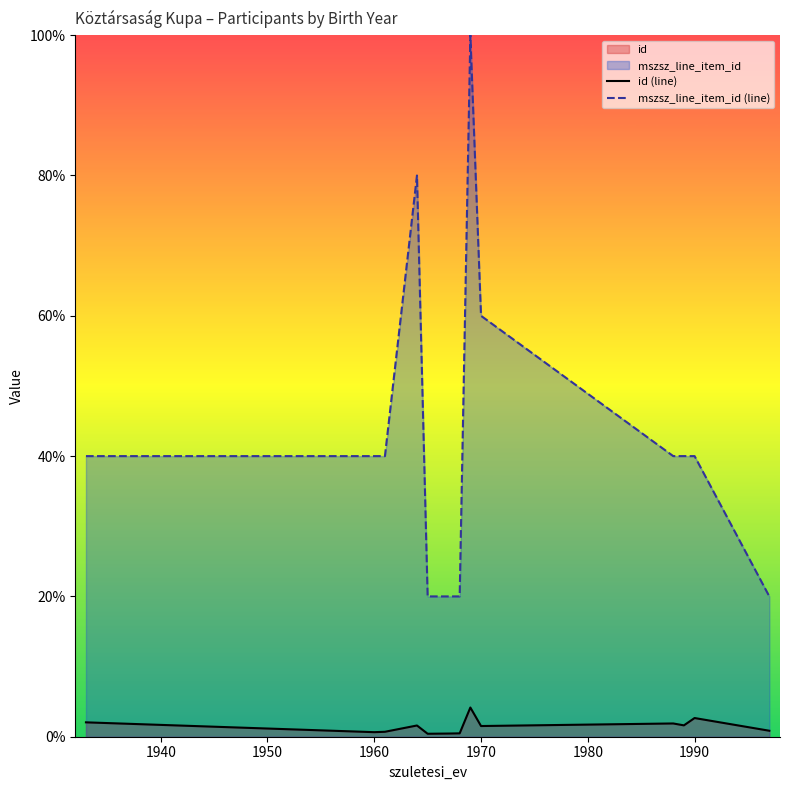

Where is mszsz_line_item_id (line) nearest to the value 59?

1970